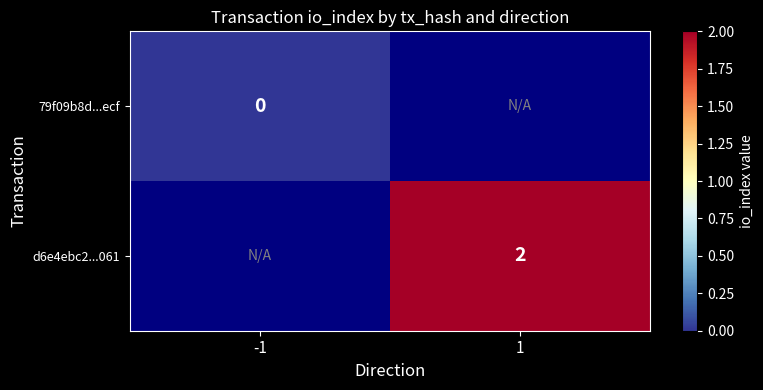

Is the value of 79f09b8d...ecf at -1 greater than the value of d6e4ebc2...061 at 1?

No